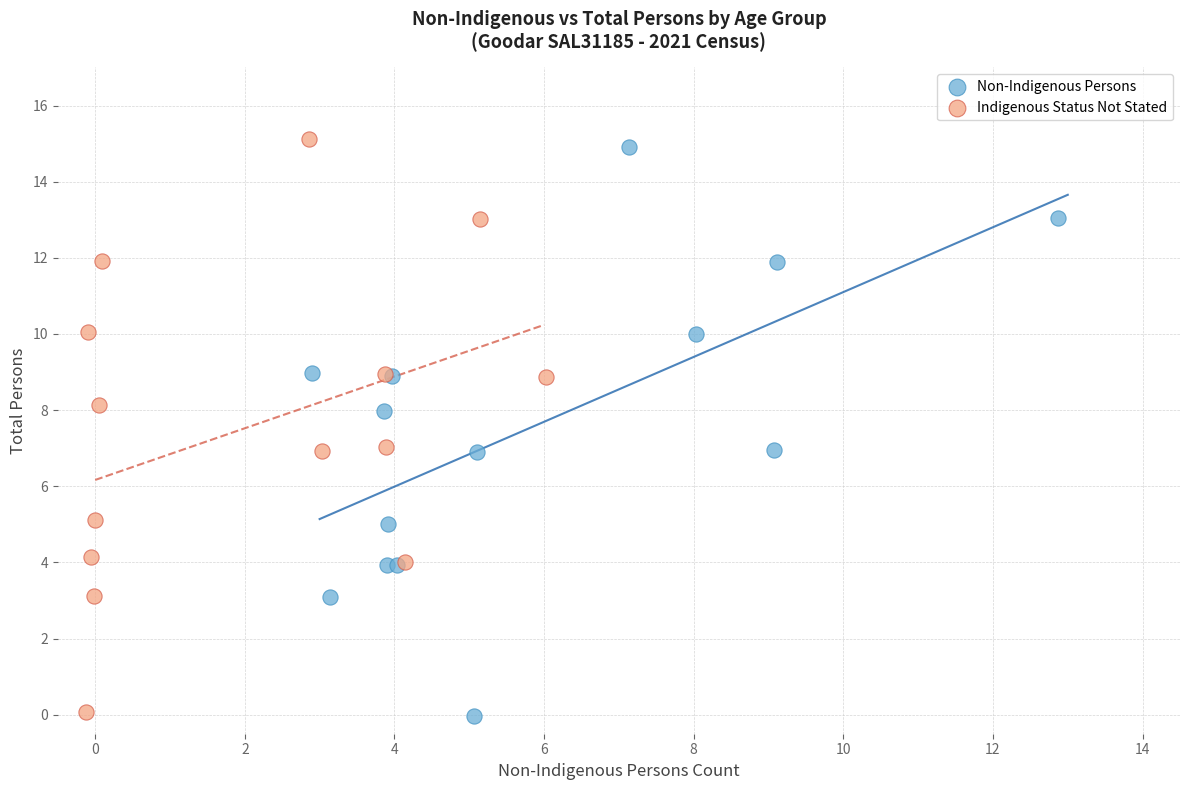

Which series reaches the maximum Y coordinate?

Indigenous Status Not Stated